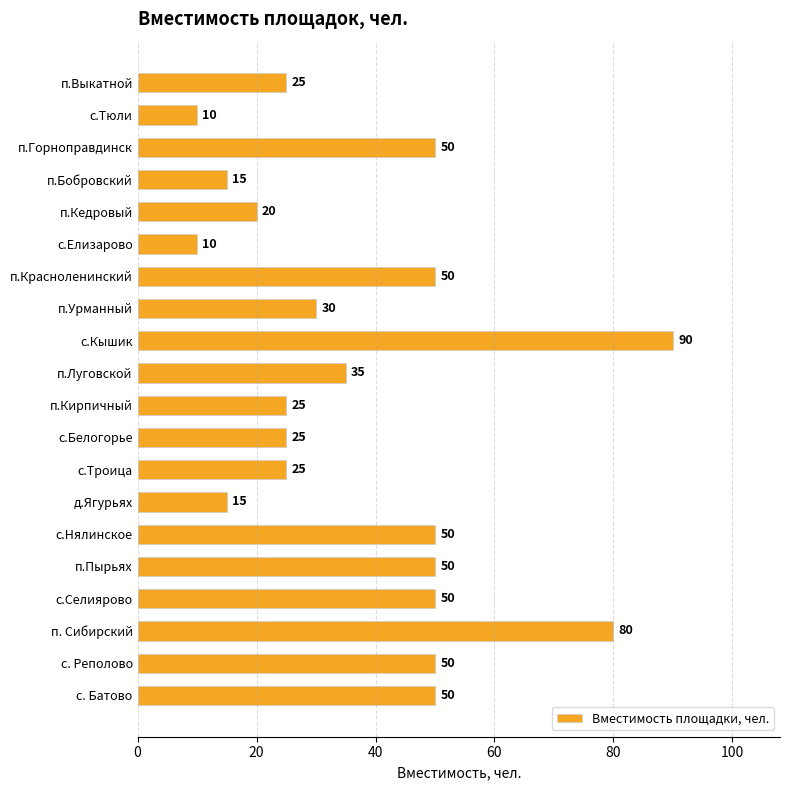

The value at п.Пырьях is 90. True or false?

False